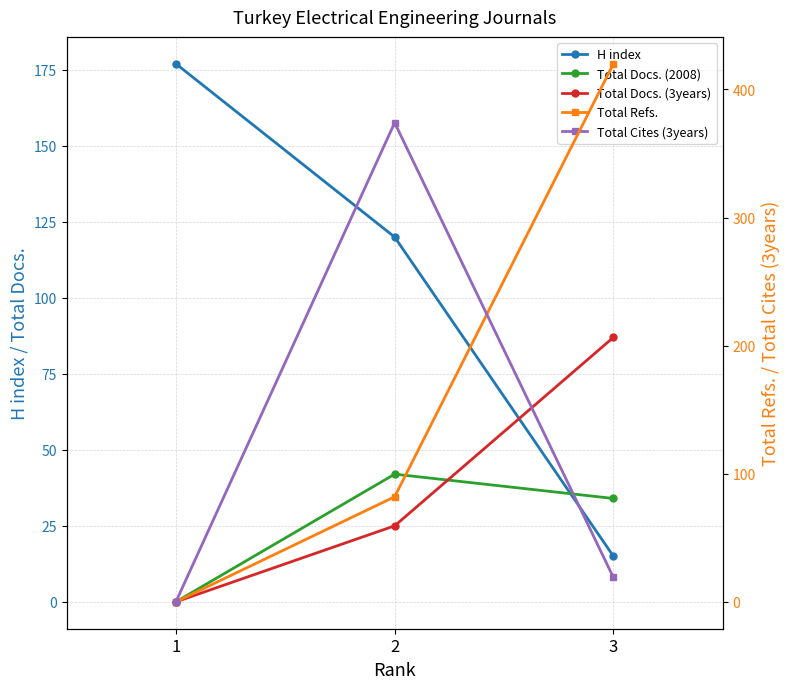

What is the maximum value for Total Cites (3years)?

374